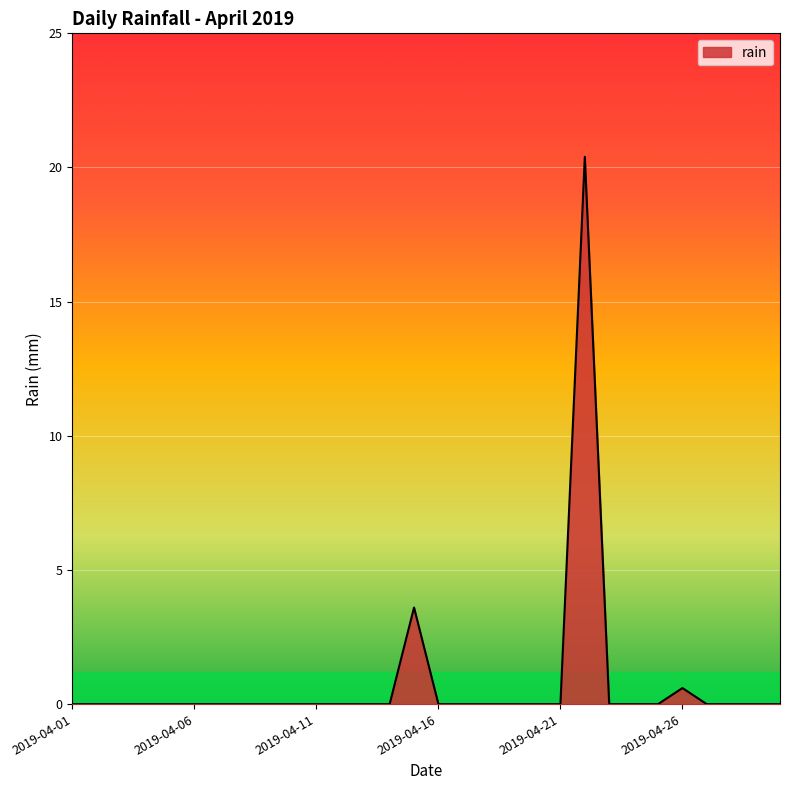

What is the difference between the maximum and minimum values?

20.4